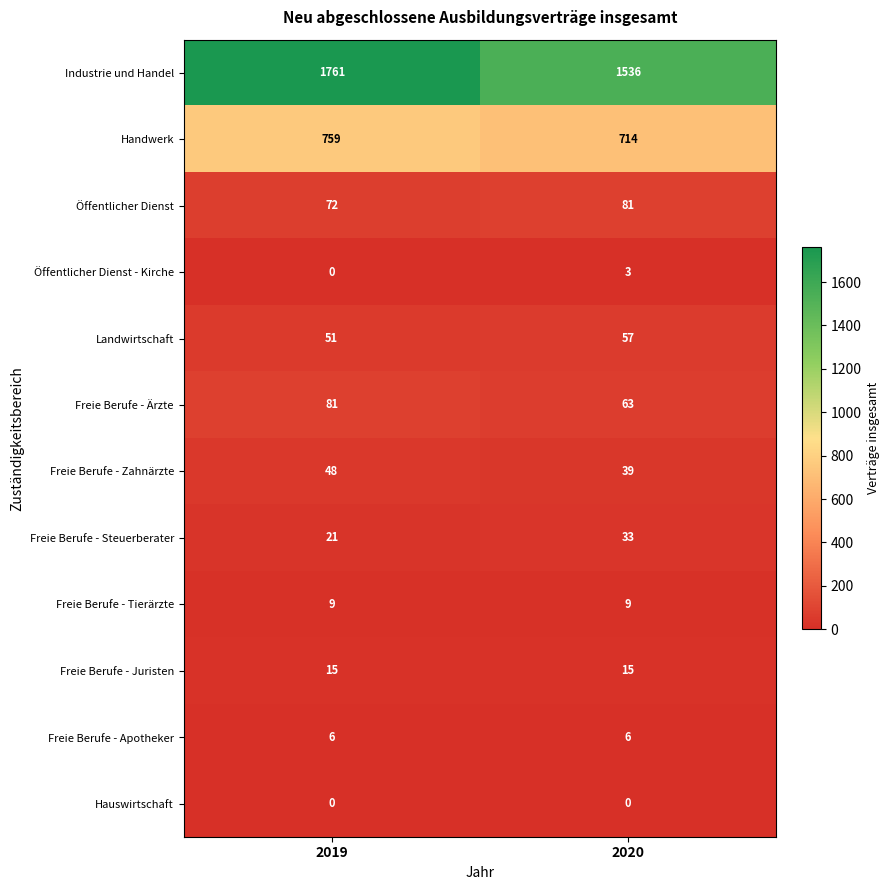

Between 2019 and 2020, which series saw the biggest shift?

Industrie und Handel